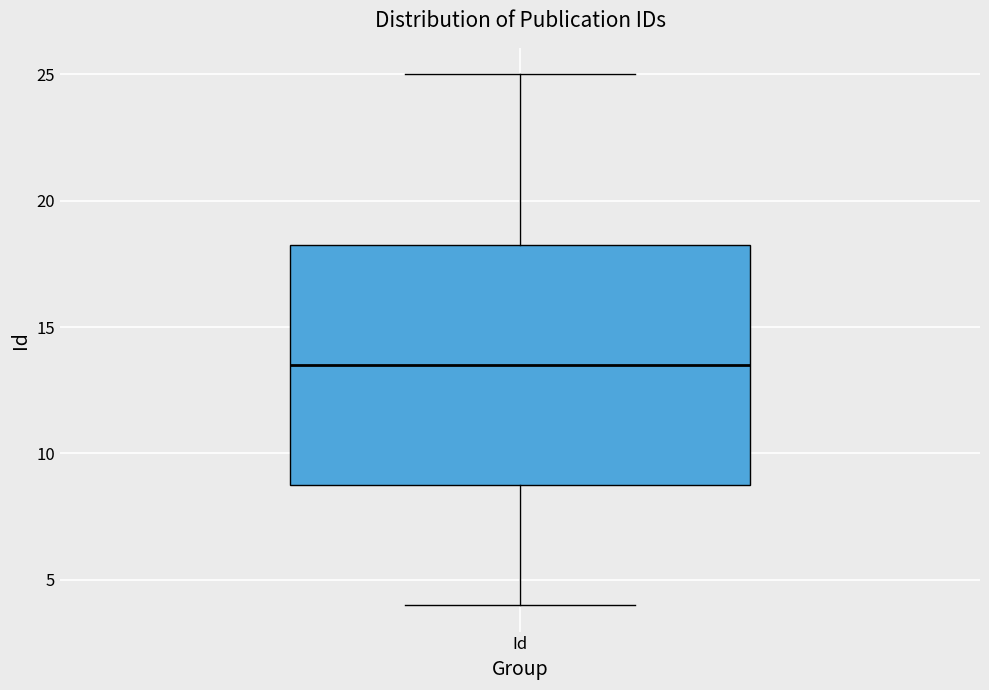

Read this box plot against the y-axis: the position of the median line, the range covered by the box, and the ends of both whiskers. The values are not printed on the chart, so give them approximately, as read against the axis.

median 13.5, box 9.0 to 18.5, whiskers 4.0 to 25.0